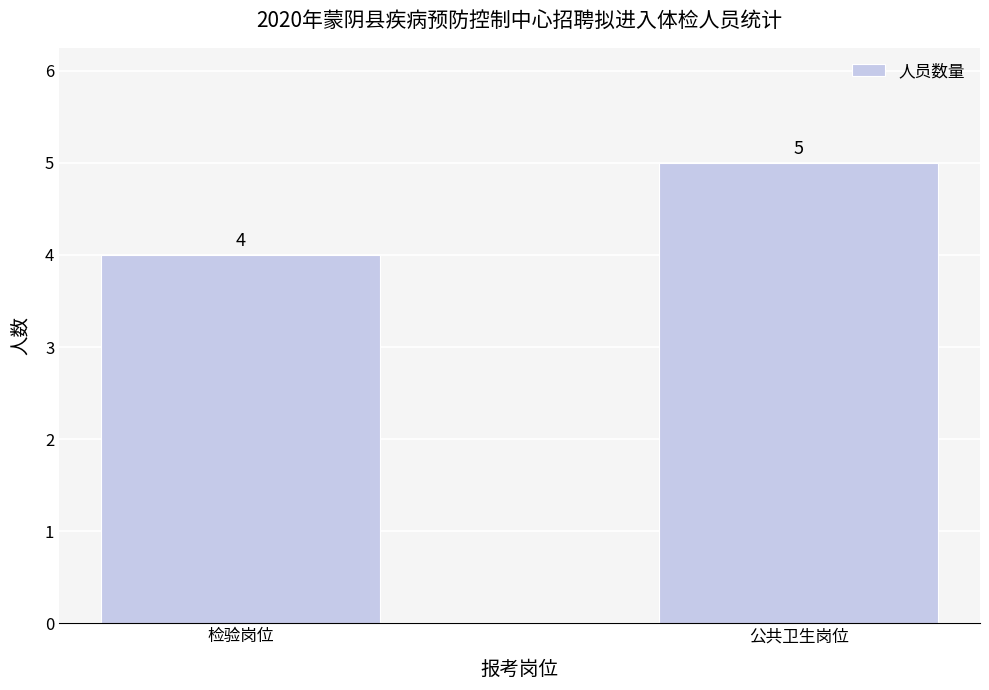

Read the value at 公共卫生岗位.

5